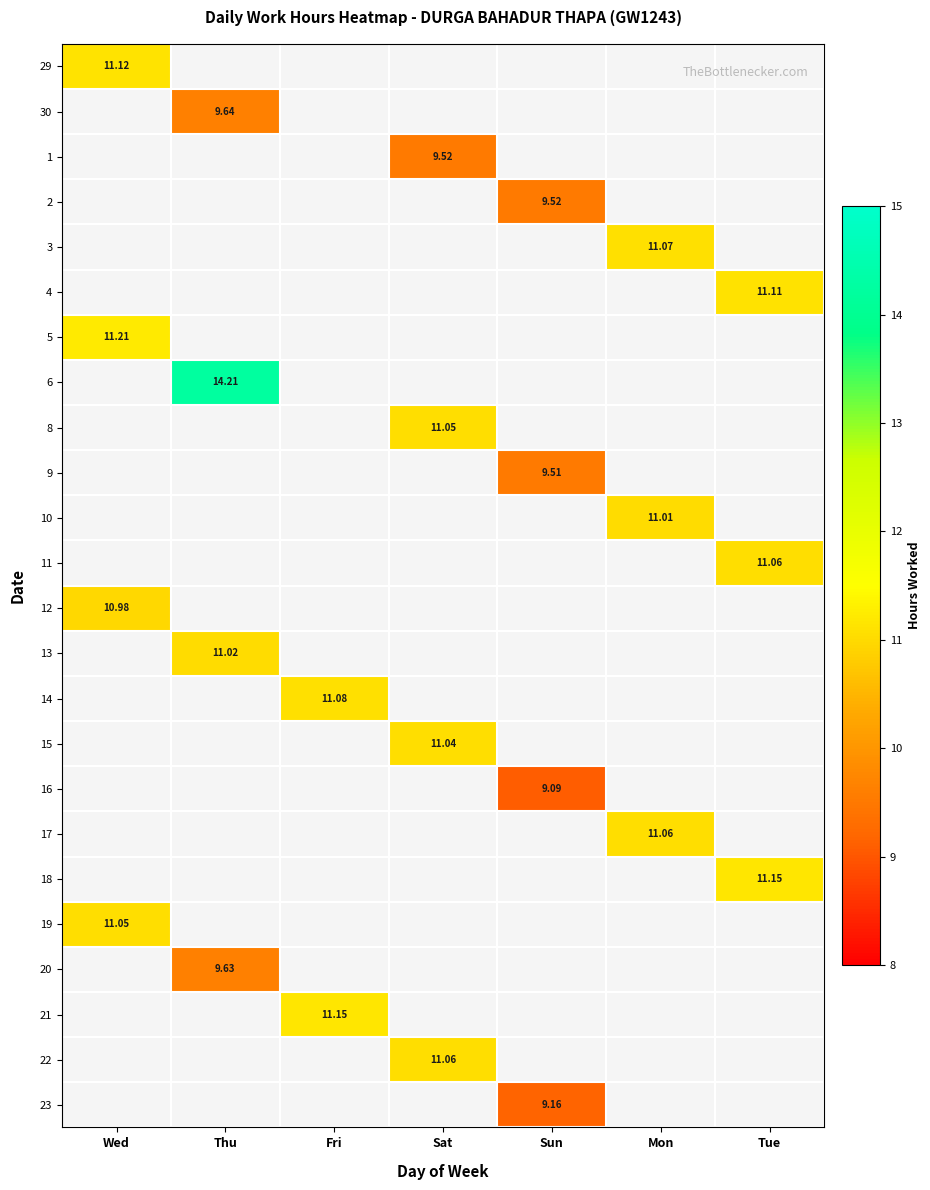

The 9 series shows 1.9 at Sun. True or false?

False